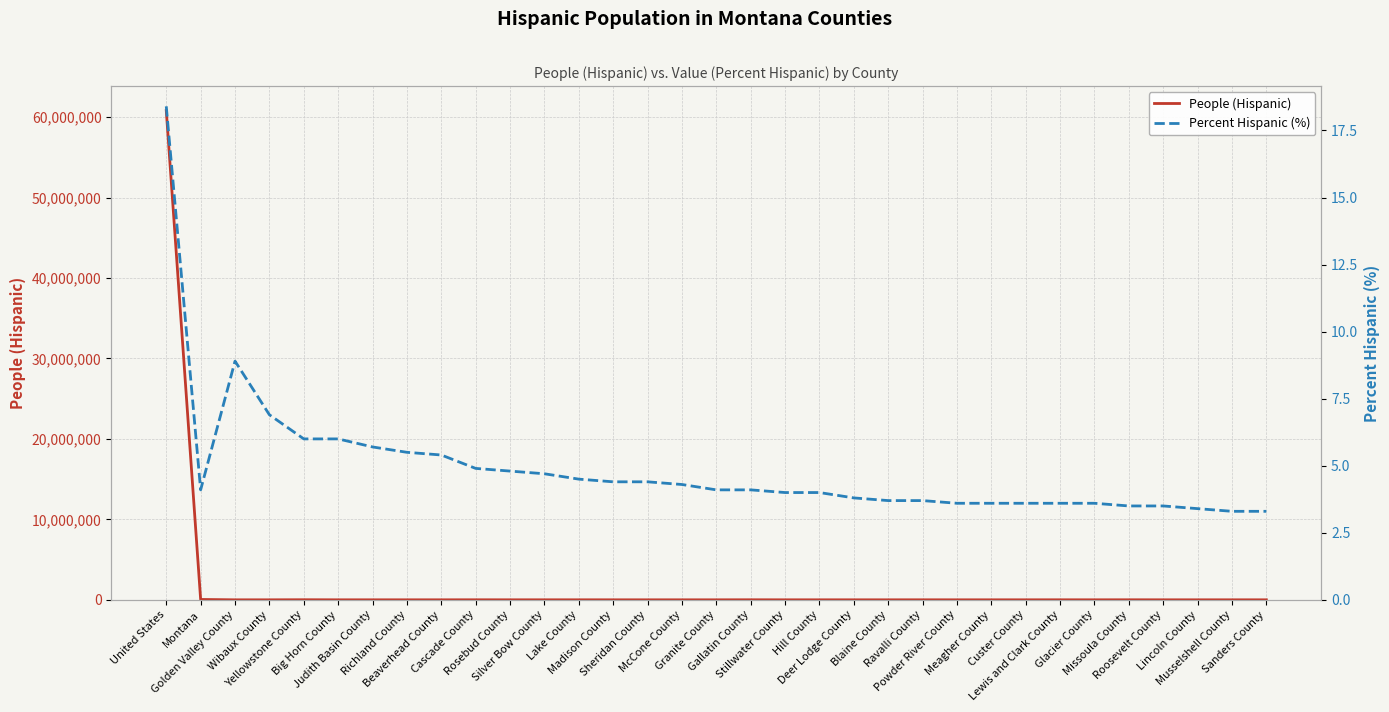

True or false: People (Hispanic) and Percent Hispanic (%) cross at least once.

False